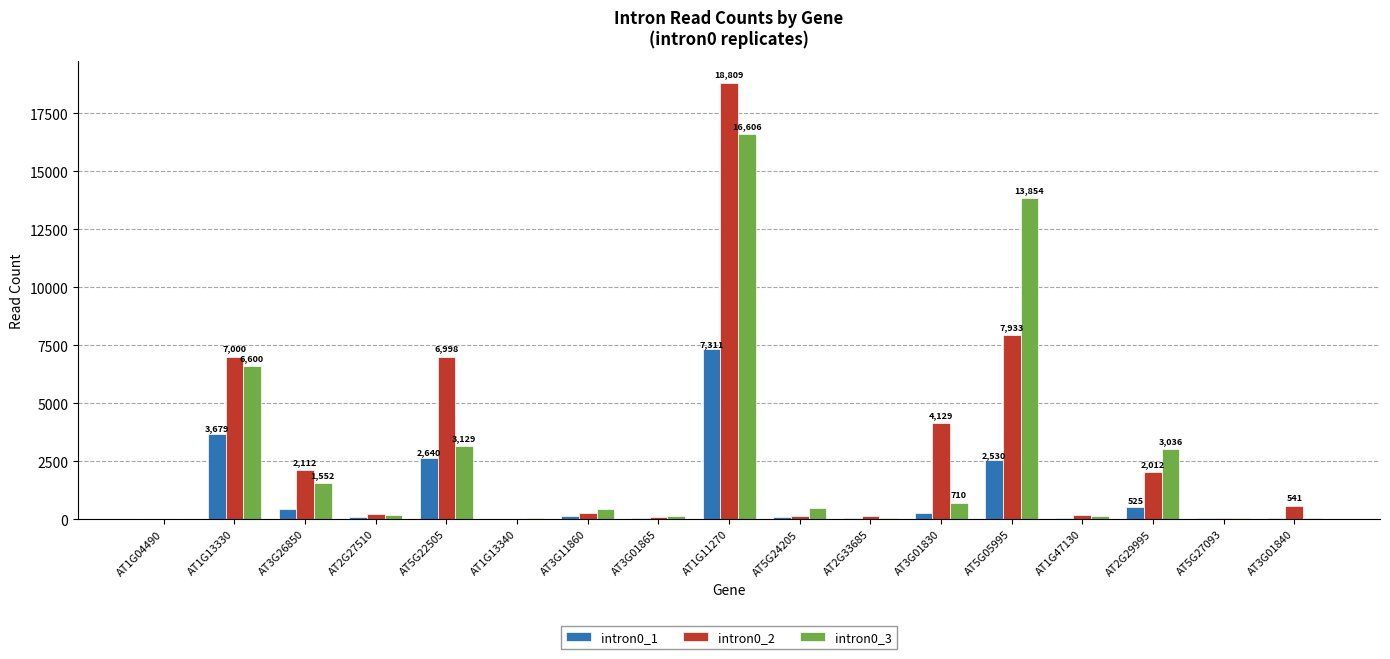

What is the maximum value shown in the chart?

18809